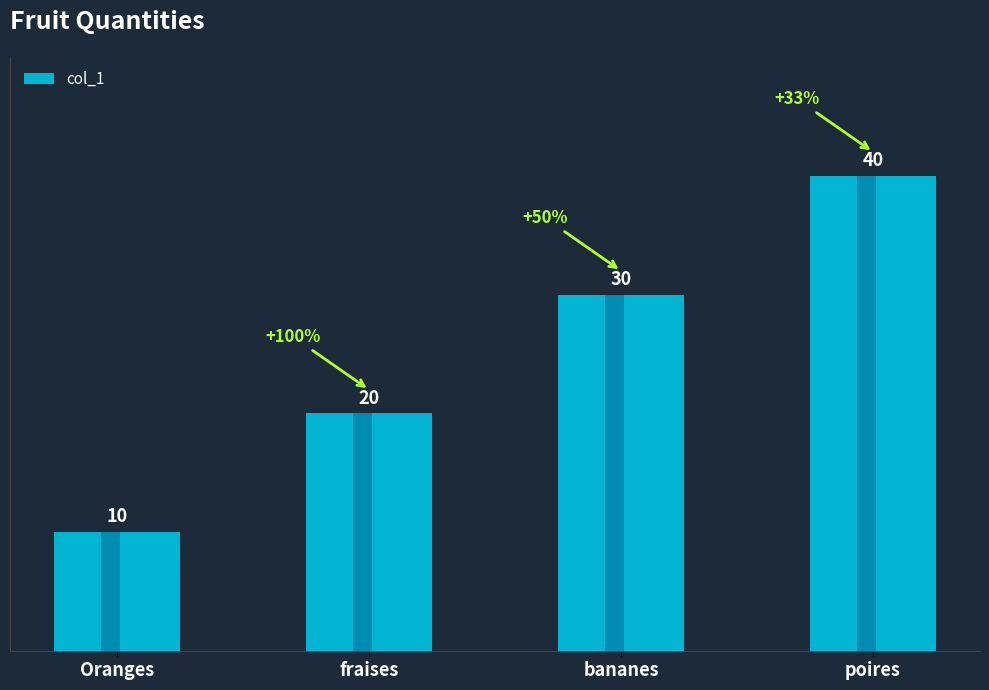

How many data points are less than 30?

2